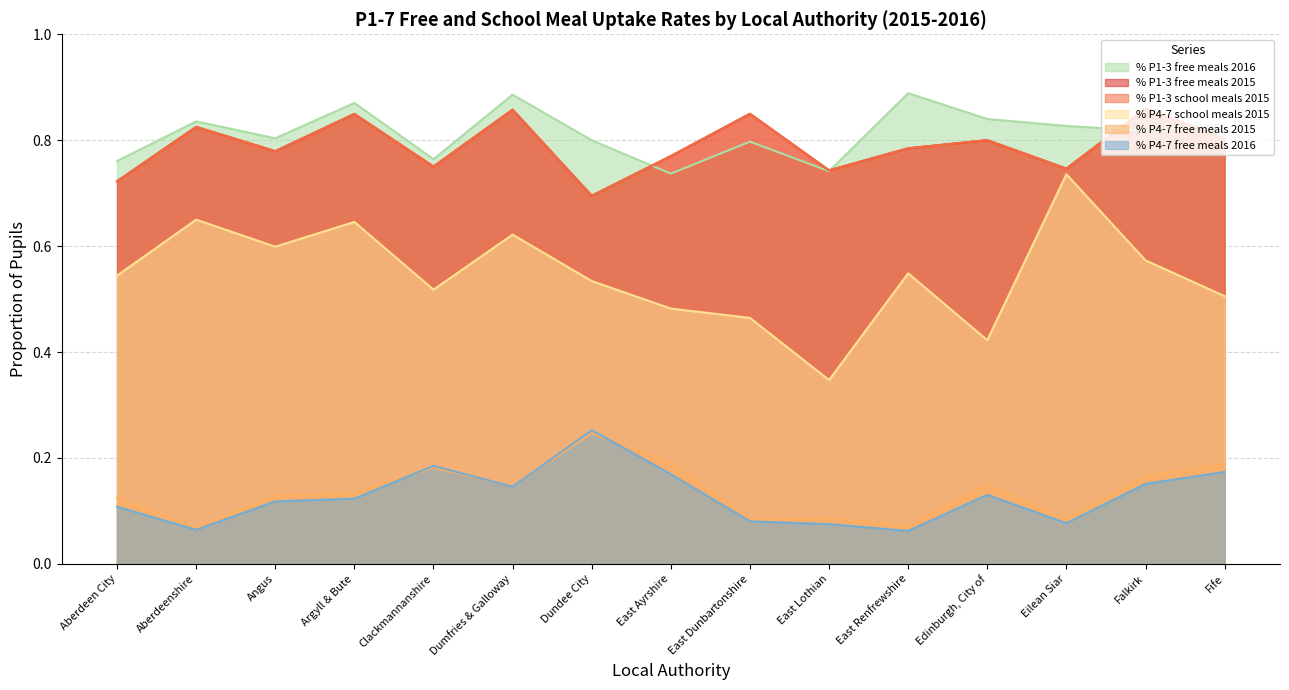

Which series has the largest total across all categories?

% P1-3 free meals 2016